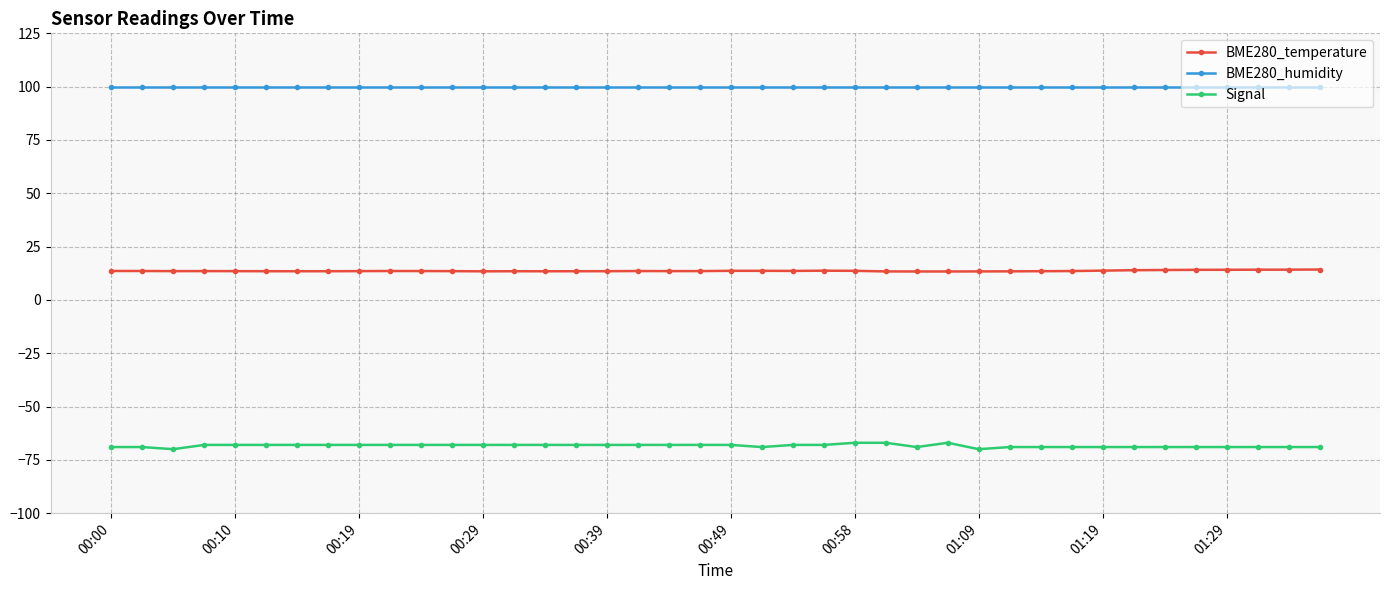

True or false: BME280_temperature has more than 2 interior local peaks.

True